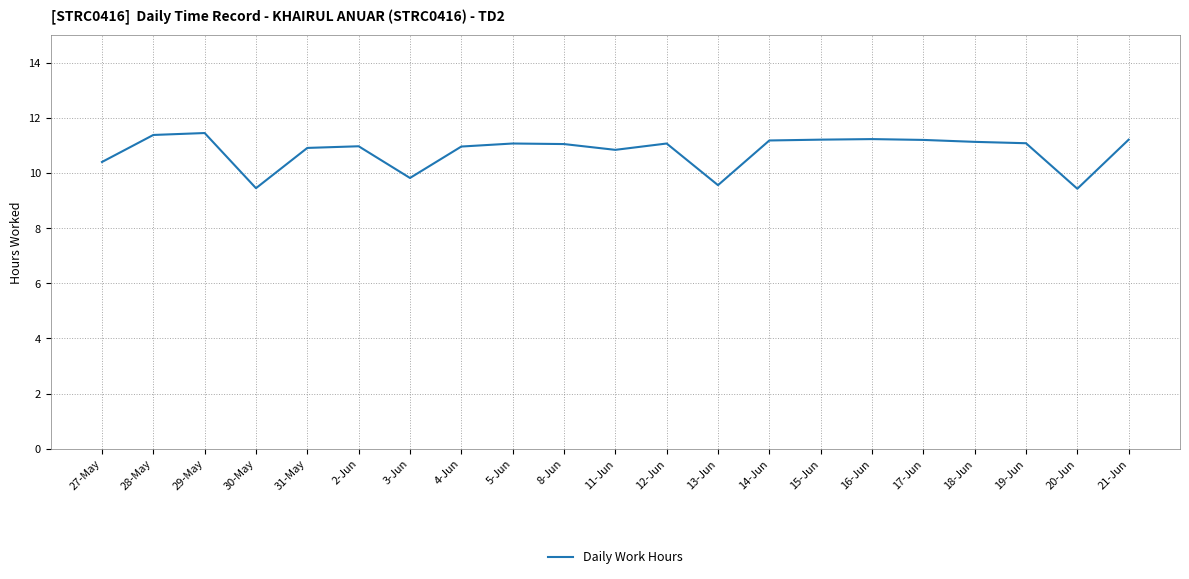

The chart shows a value of 6.1 at 31-May. True or false?

False